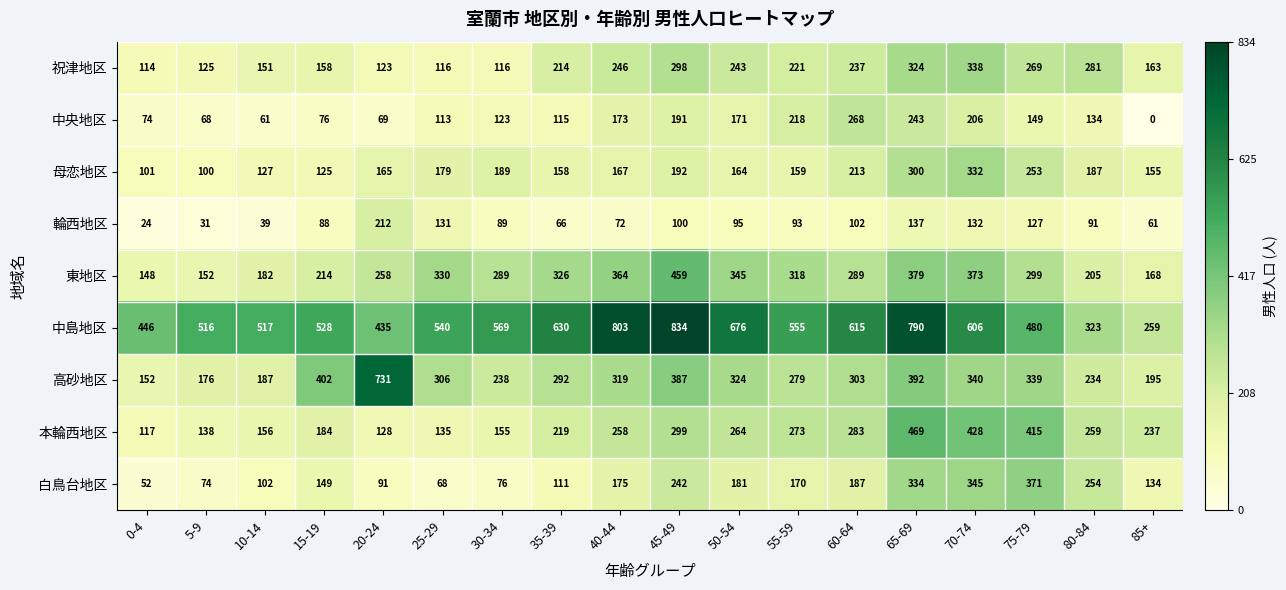

Between 5-9 and 40-44, which series saw the biggest shift?

中島地区